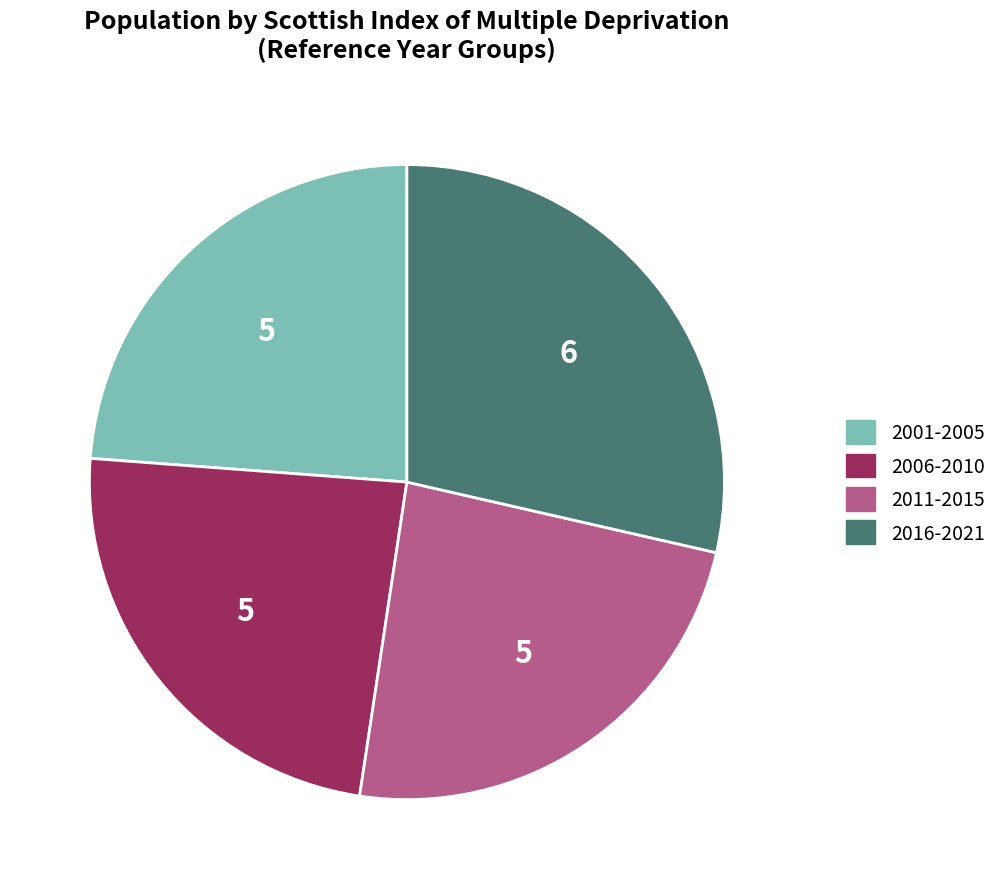

How many segments does this pie chart have?

4